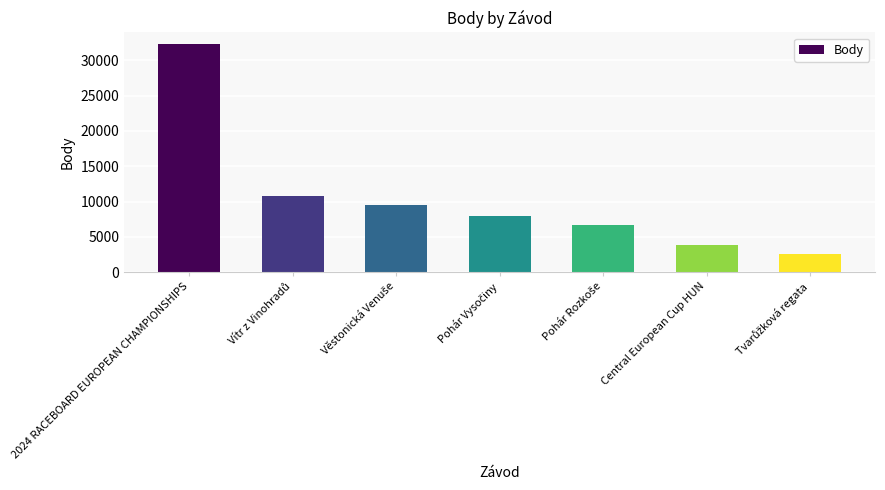

Is it true that the value at Central European Cup HUN is 5968?

False